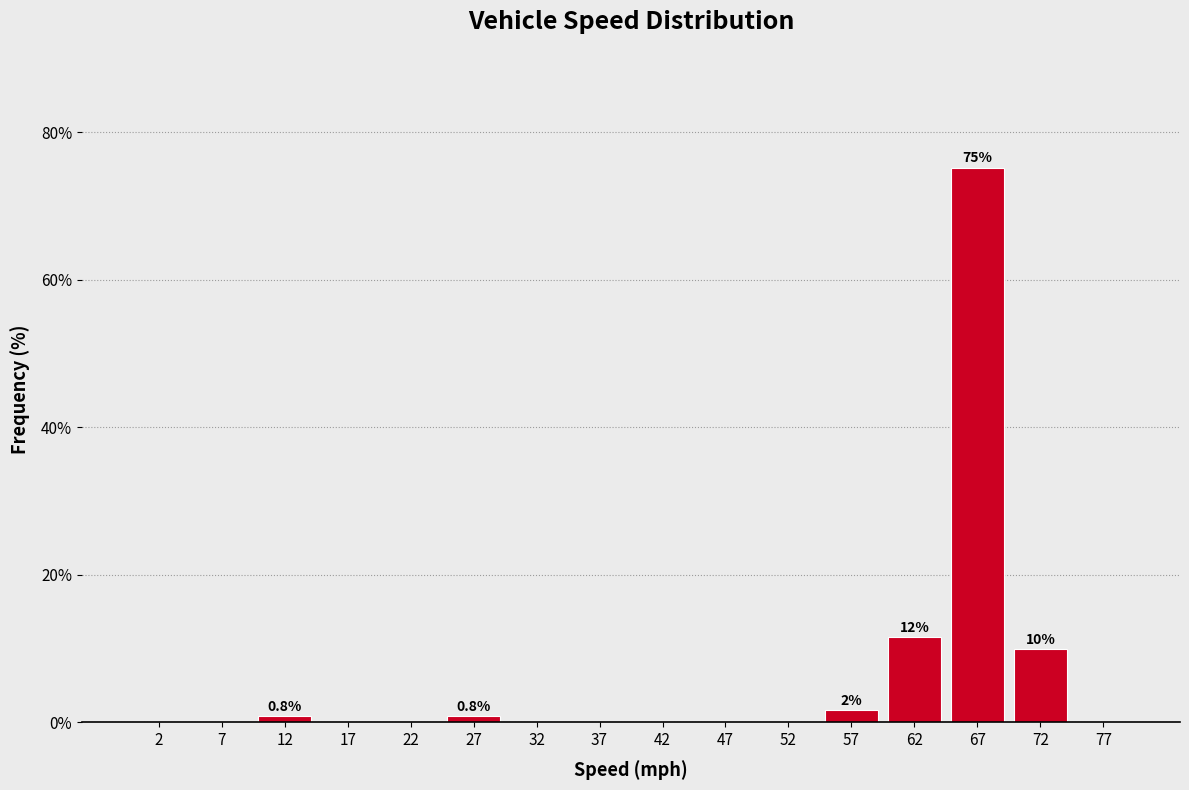

Over which range of the x-axis is the bar tallest?

65 to 70